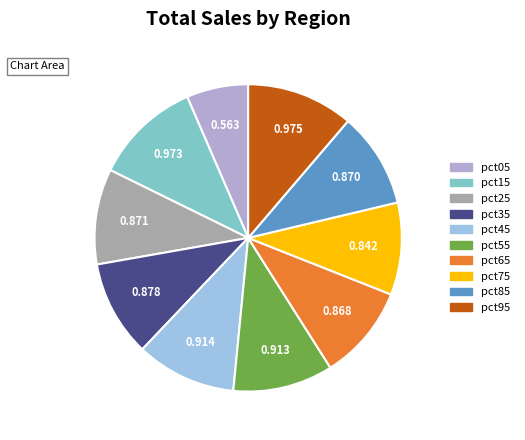

Count the number of slices in the pie.

10